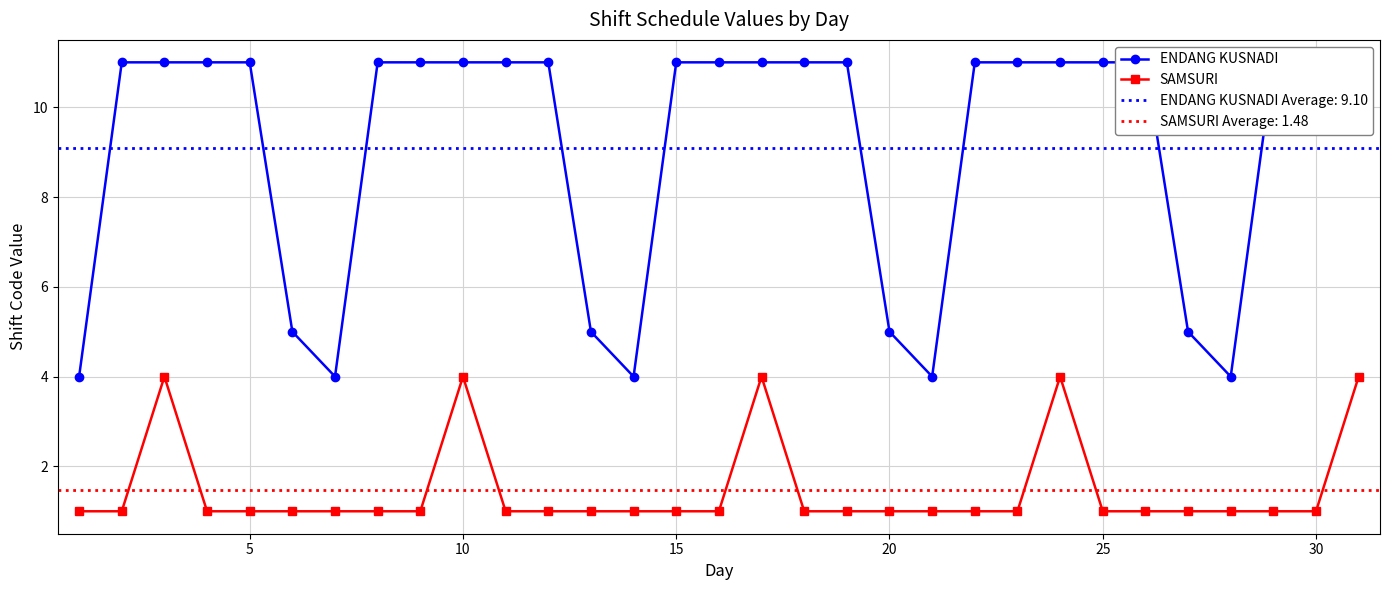

What is the sum of all ENDANG KUSNADI values?

282